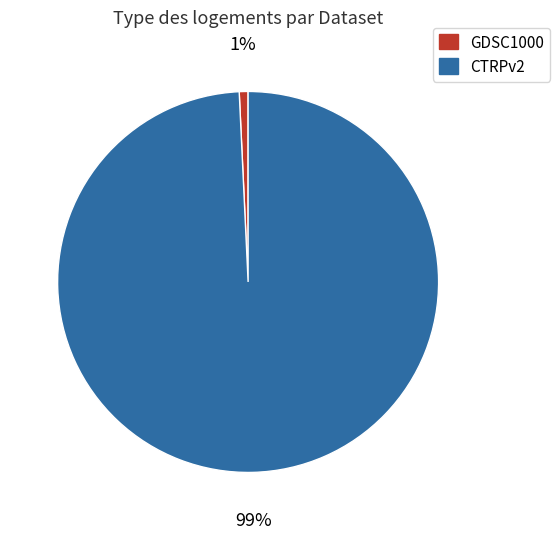

To the nearest percent, what is the average slice percentage?

50%